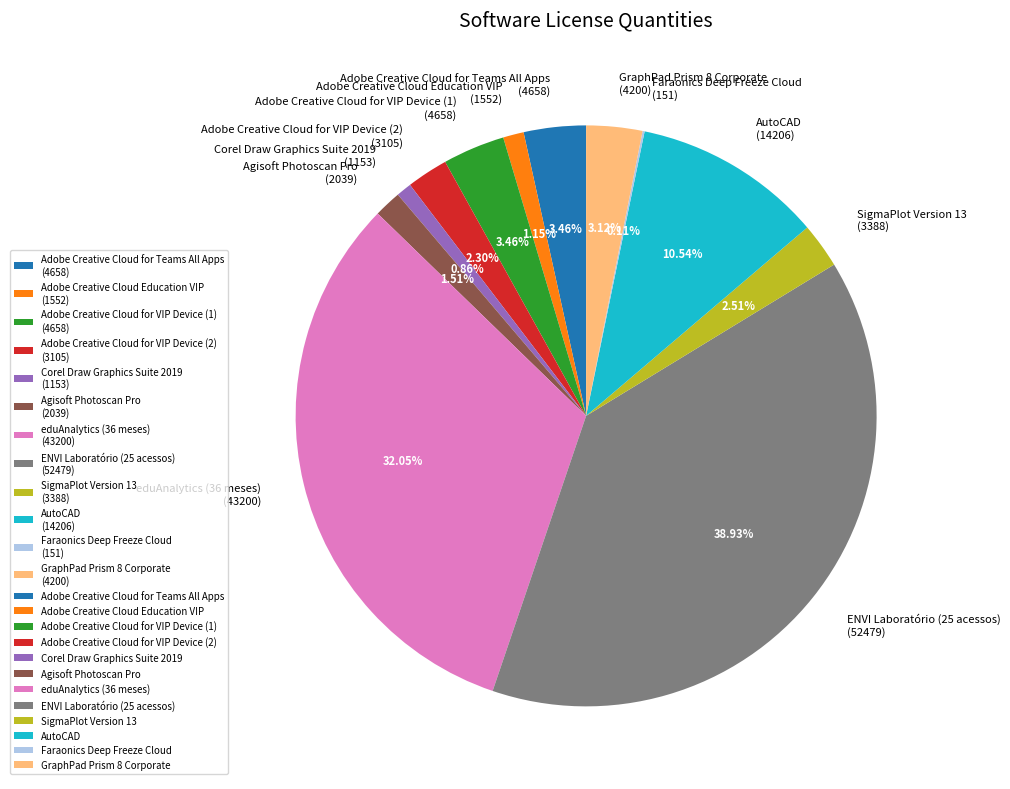

Which has a higher value, GraphPad Prism 8 Corporate (4200) or Adobe Creative Cloud Education VIP (1552)?

GraphPad Prism 8 Corporate (4200)